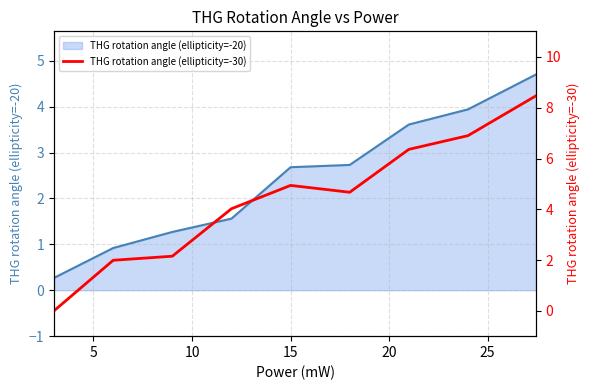

What is the highest value of the THG rotation angle (ellipticity=-20) series?

4.7